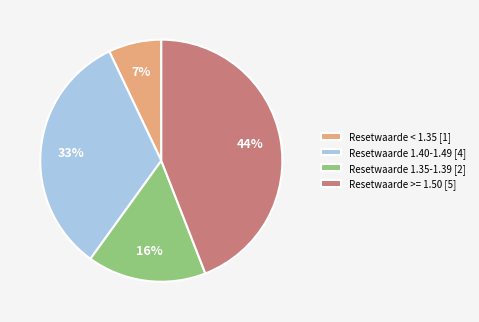

Which category has the biggest portion of the pie?

Resetwaarde >= 1.50 [5]